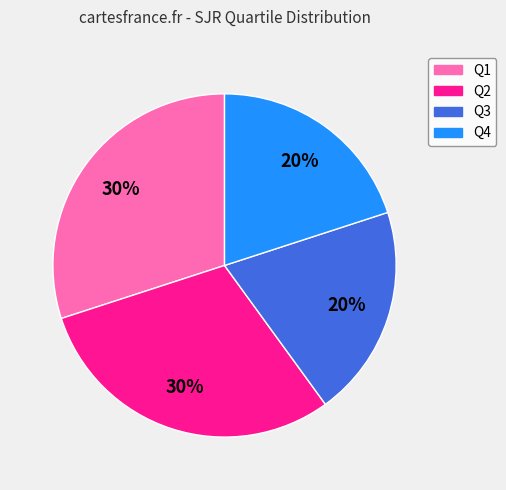

The Q3 slice represents 31% of the pie. True or false?

False